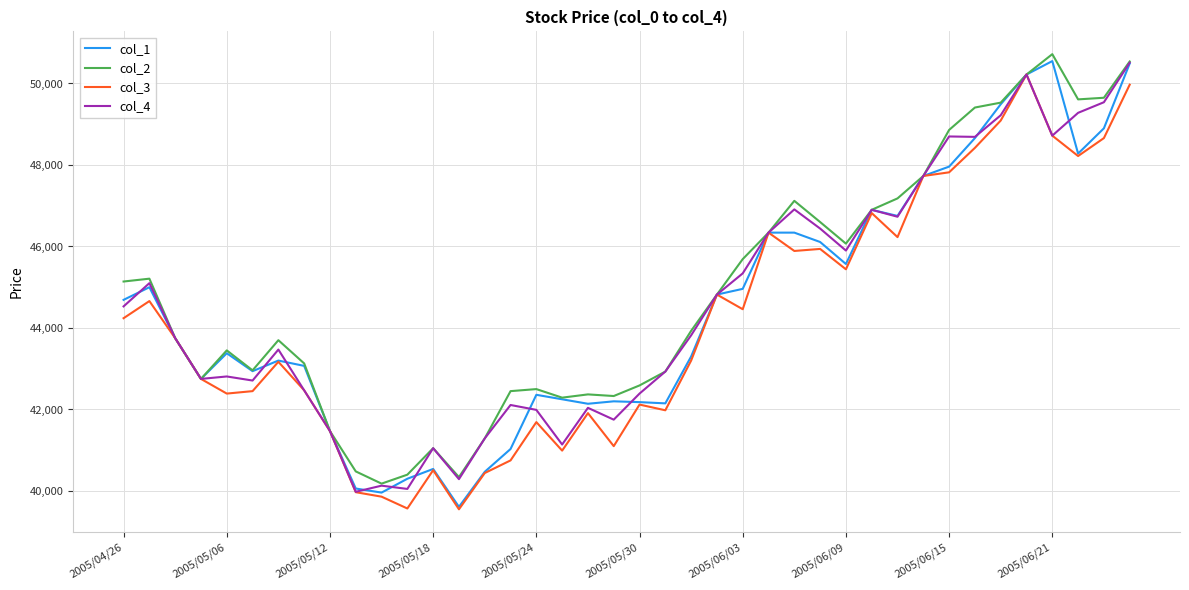

What is the sum of all col_1 values?

1778870